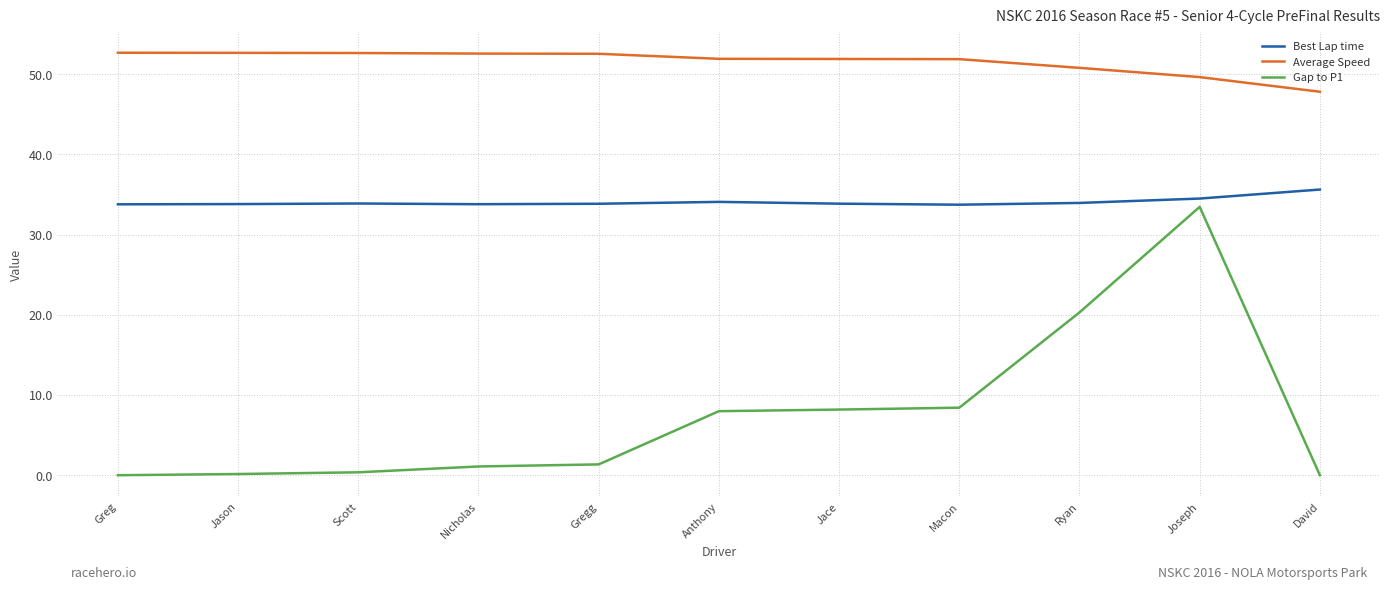

Which series changed the most between Jace and Ryan?

Gap to P1